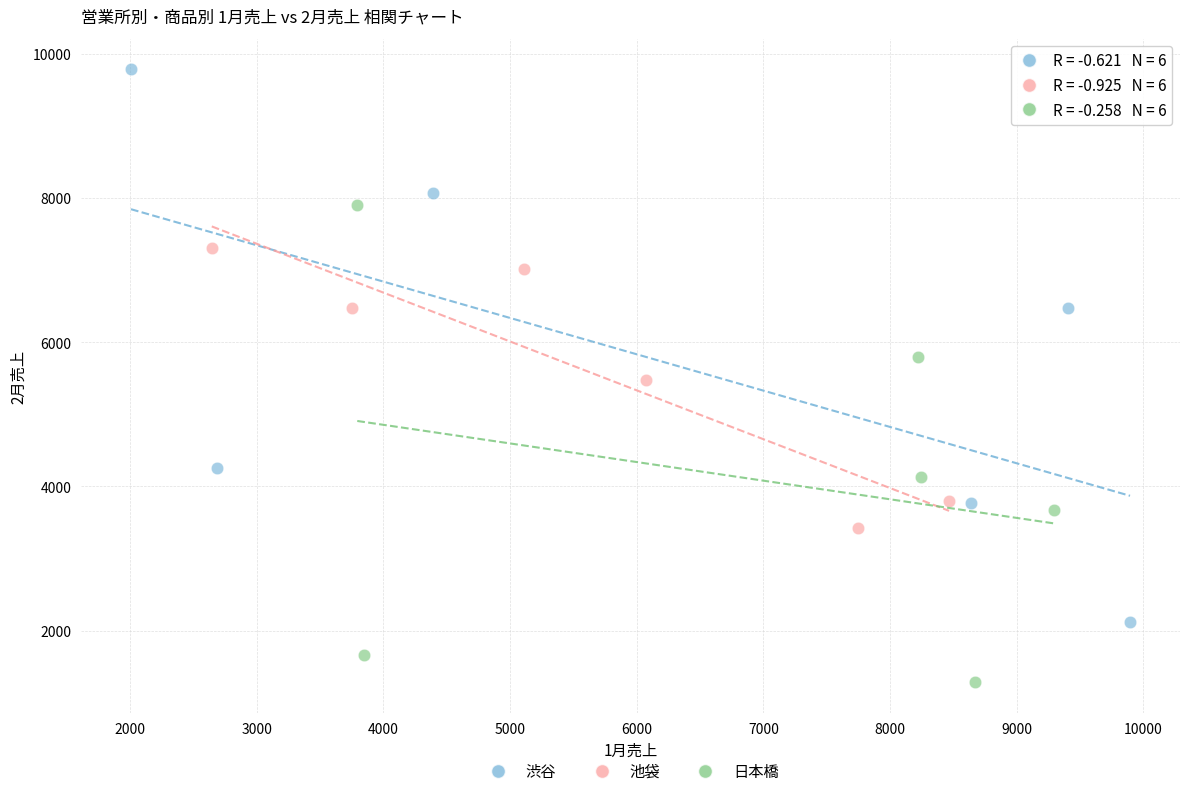

What are all the series names shown in the legend?

渋谷, 池袋, 日本橋